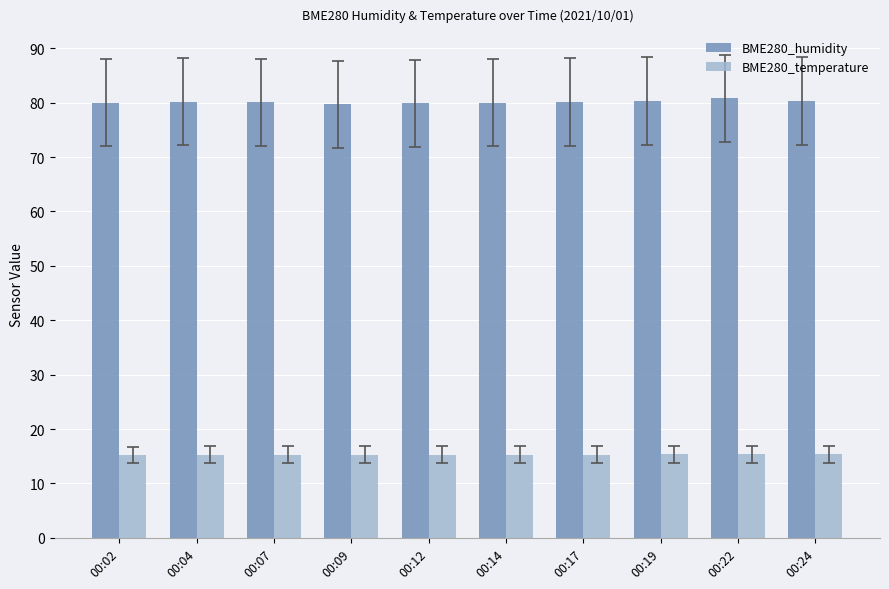

What is the value of the BME280_temperature bar at the 7th from the left?

15.3